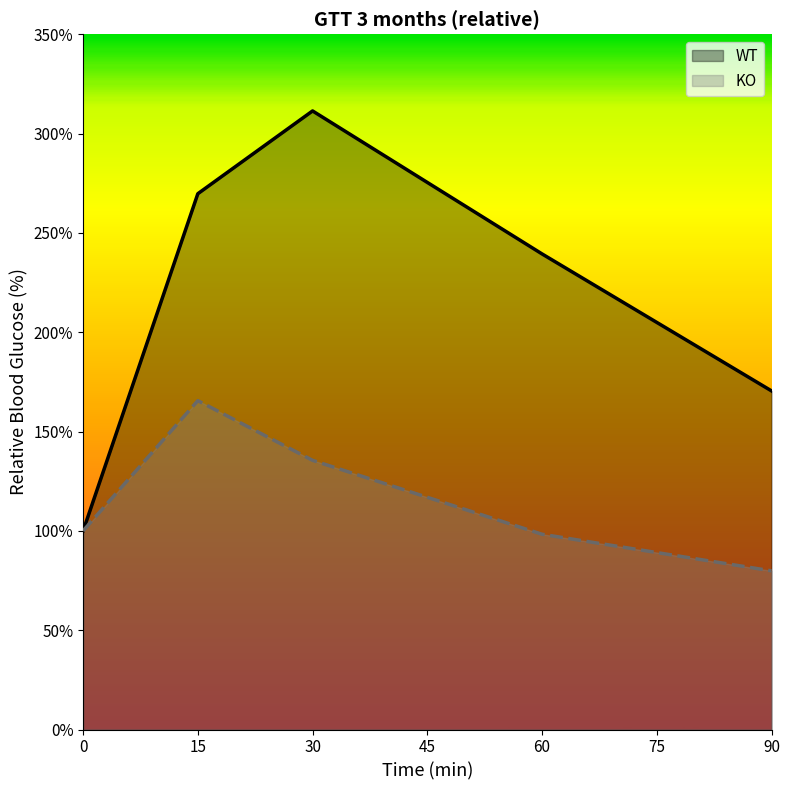

The WT series shows 30.3 at 0. True or false?

False